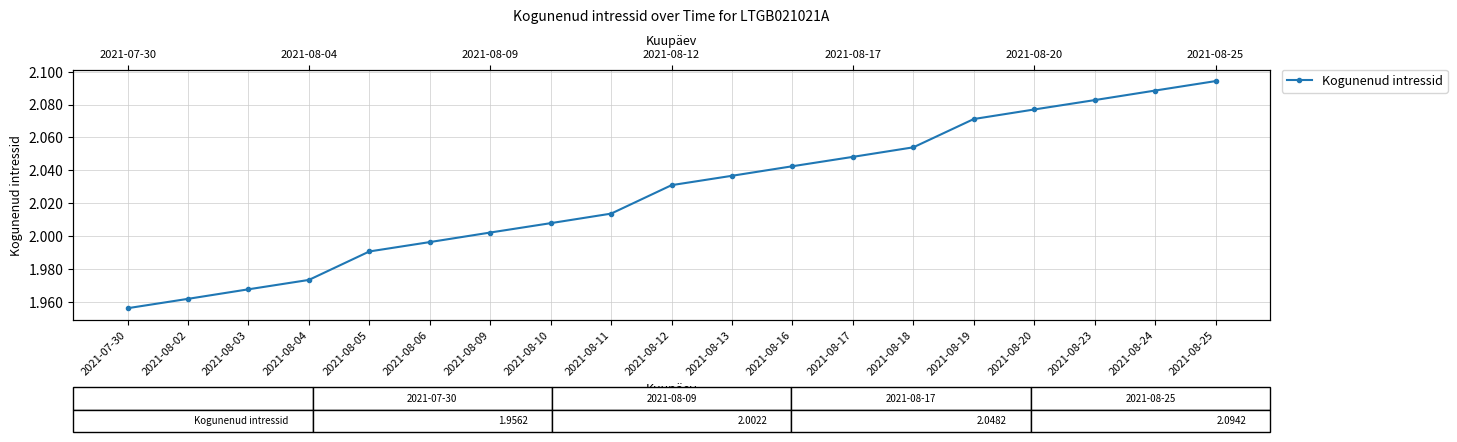

Is this an area chart (filled region under the line)?

No